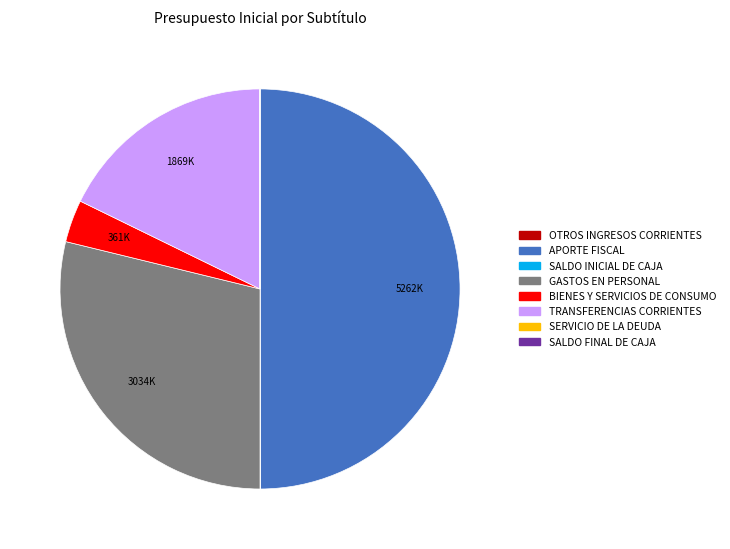

Does TRANSFERENCIAS CORRIENTES account for over 50% of the chart?

No